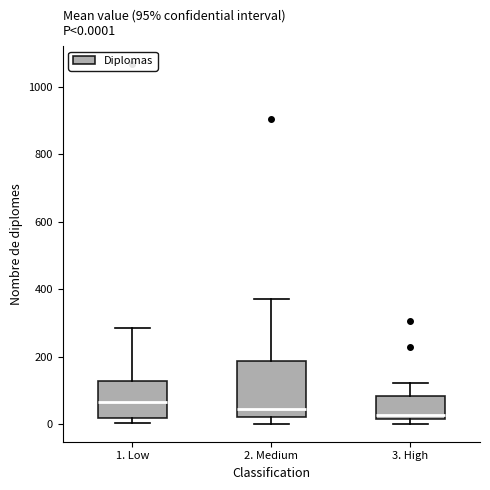

Which box has the highest median line?

1. Low